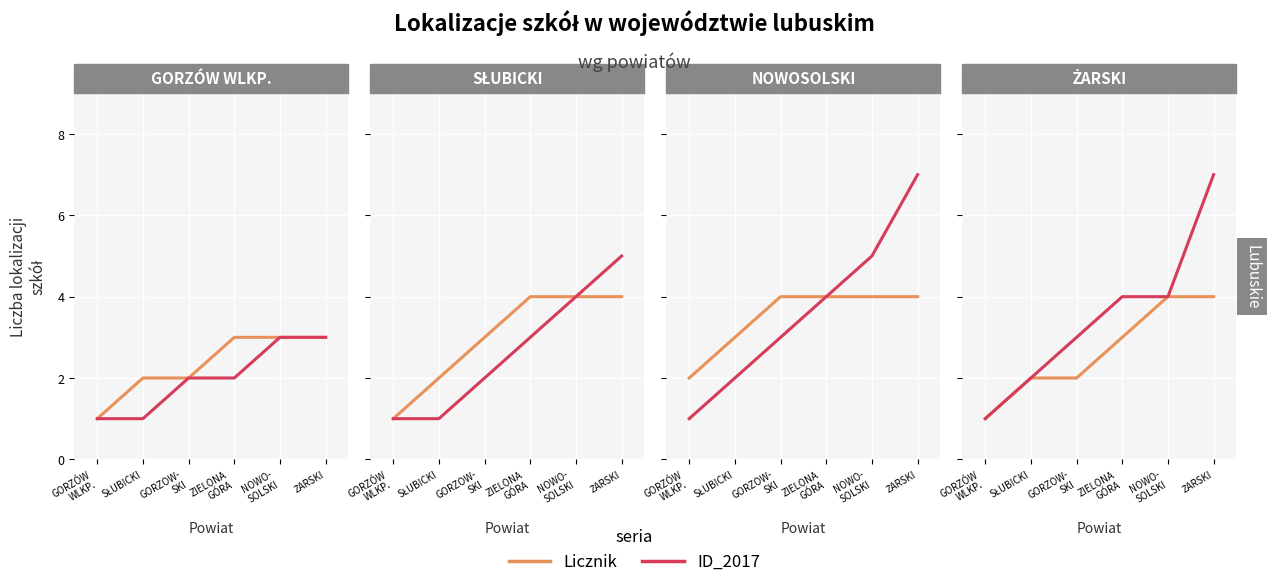

The value of Licznik at GORZOW-
SKI is 2. True or false?

True